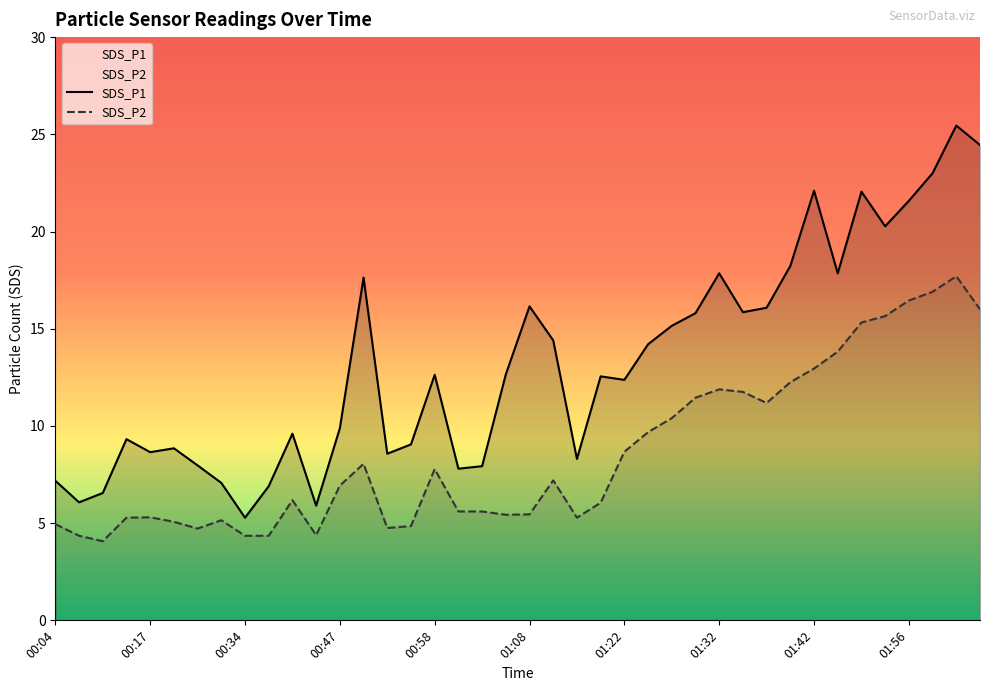

Reading right to left, what are all the values shown in this chart?

SDS_P1: 02:04=24.4	02:01=25.4	01:58=23.0	01:56=21.6	01:53=20.3	01:51=22.1	01:48=17.9	01:42=22.1	01:40=18.2	01:37=16.1	01:35=15.8	01:32=17.9	01:29=15.8	01:27=15.2	01:24=14.2	01:22=12.4	01:16=12.6	01:13=8.3	01:10=14.4	01:08=16.1	01:05=12.7	01:03=7.9	01:00=7.8	00:58=12.6	00:55=9.1	00:52=8.6	00:50=17.6	00:47=9.9	00:44=5.9	00:42=9.6	00:39=6.9	00:34=5.3	00:31=7.1	00:29=8.0	00:20=8.8	00:17=8.7	00:14=9.3	00:11=6.5	00:09=6.1	00:04=7.2
SDS_P2: 02:04=16.0	02:01=17.7	01:58=16.9	01:56=16.4	01:53=15.7	01:51=15.3	01:48=13.8	01:42=12.9	01:40=12.2	01:37=11.2	01:35=11.8	01:32=11.9	01:29=11.4	01:27=10.4	01:24=9.7	01:22=8.7	01:16=6.0	01:13=5.3	01:10=7.2	01:08=5.5	01:05=5.4	01:03=5.6	01:00=5.6	00:58=7.8	00:55=4.8	00:52=4.8	00:50=8.1	00:47=6.9	00:44=4.4	00:42=6.2	00:39=4.3	00:34=4.3	00:31=5.2	00:29=4.7	00:20=5.1	00:17=5.3	00:14=5.3	00:11=4.1	00:09=4.3	00:04=5.0